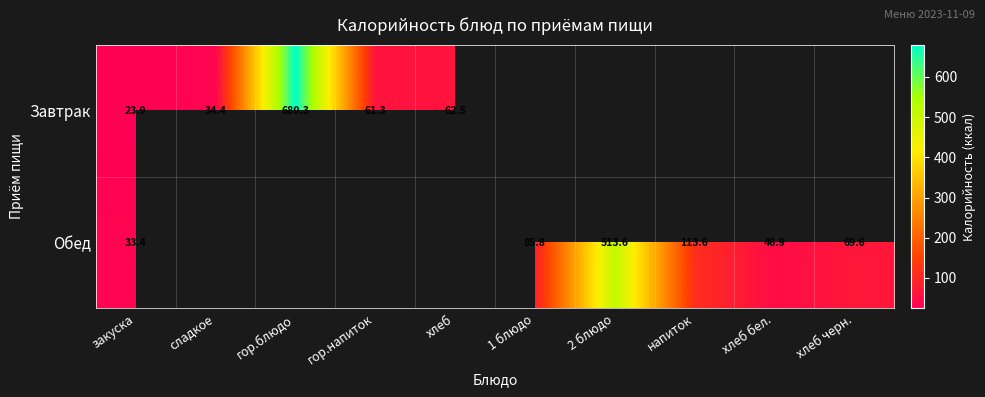

Is the value of Завтрак at сладкое greater than the value of Обед at закуска?

Yes